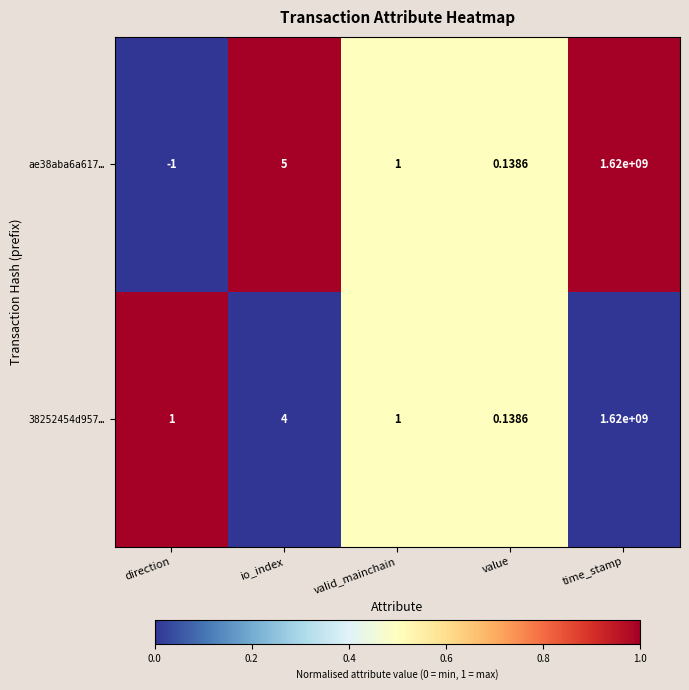

At which label does ae38aba6a617… first exceed 1?

io_index